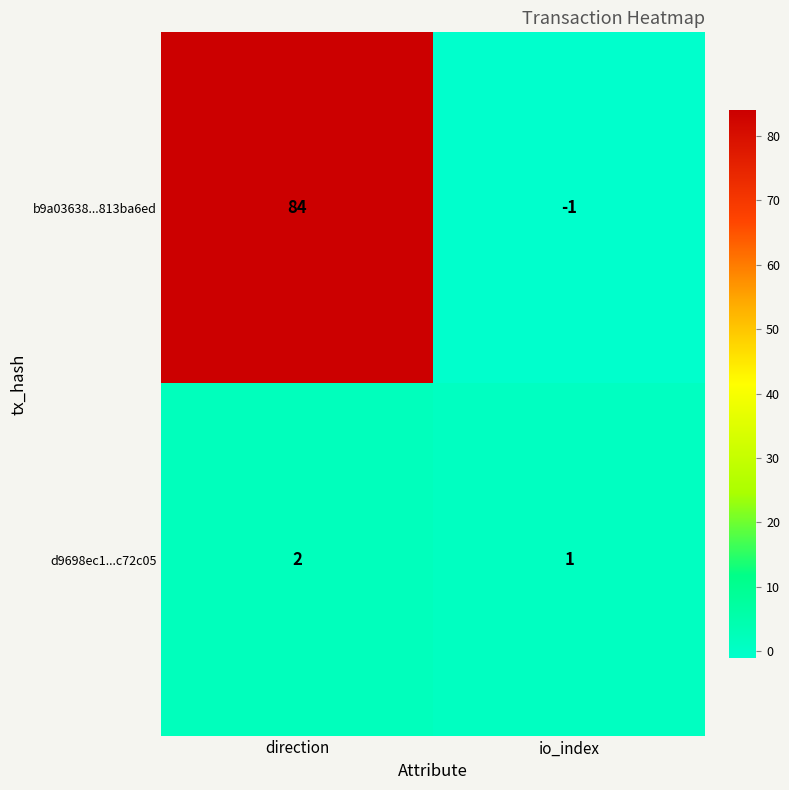

Rank the series at direction from highest to lowest value.

b9a03638...813ba6ed, d9698ec1...c72c05